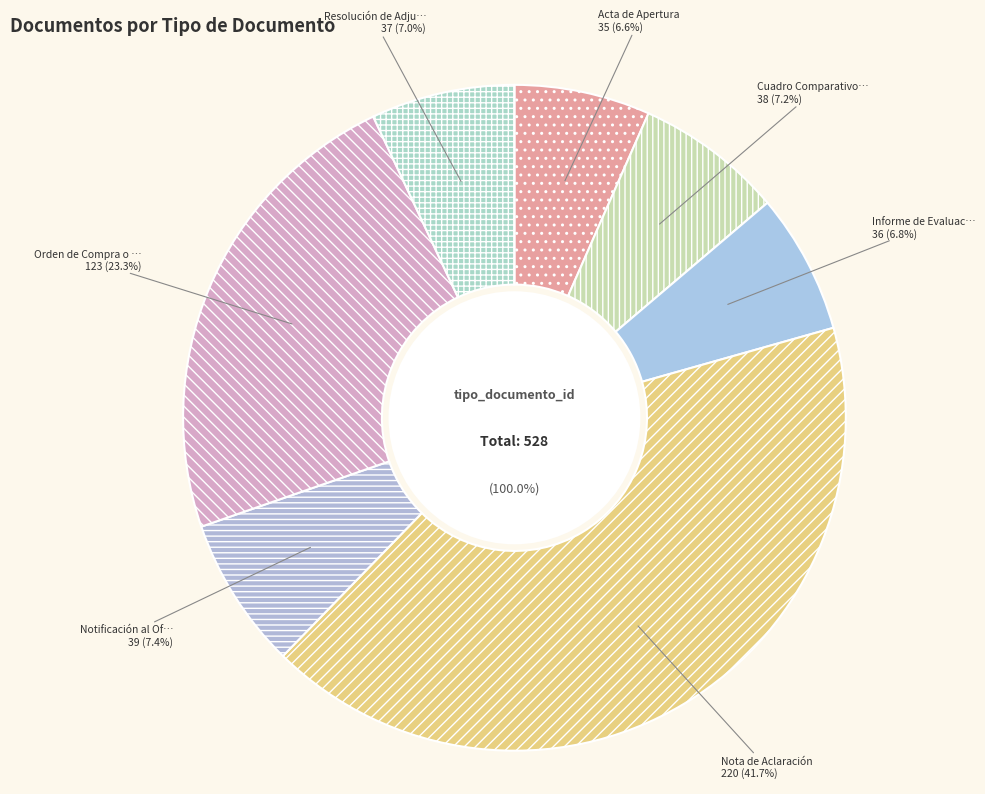

To the nearest percent, what is the average slice percentage?

14%